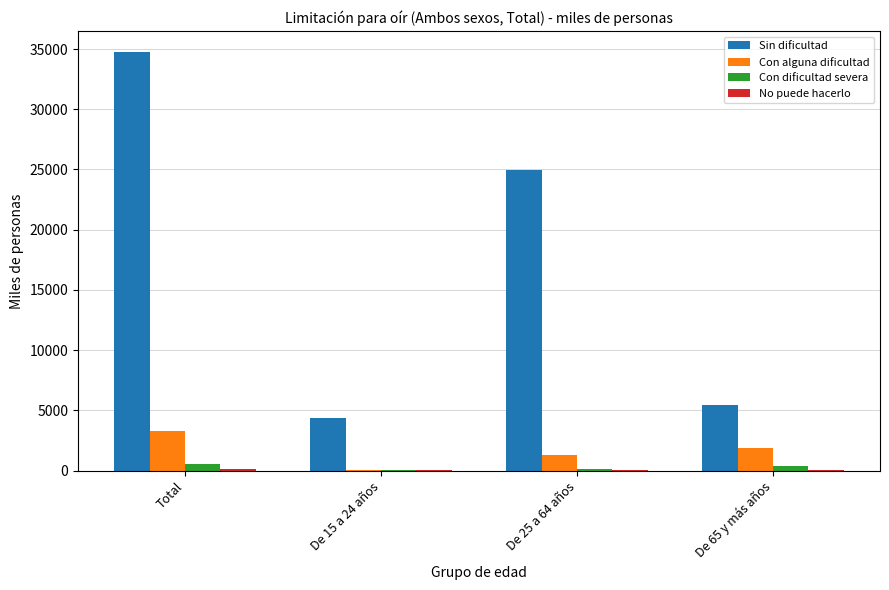

Where is Sin dificultad nearest to the value 19564?

De 25 a 64 años